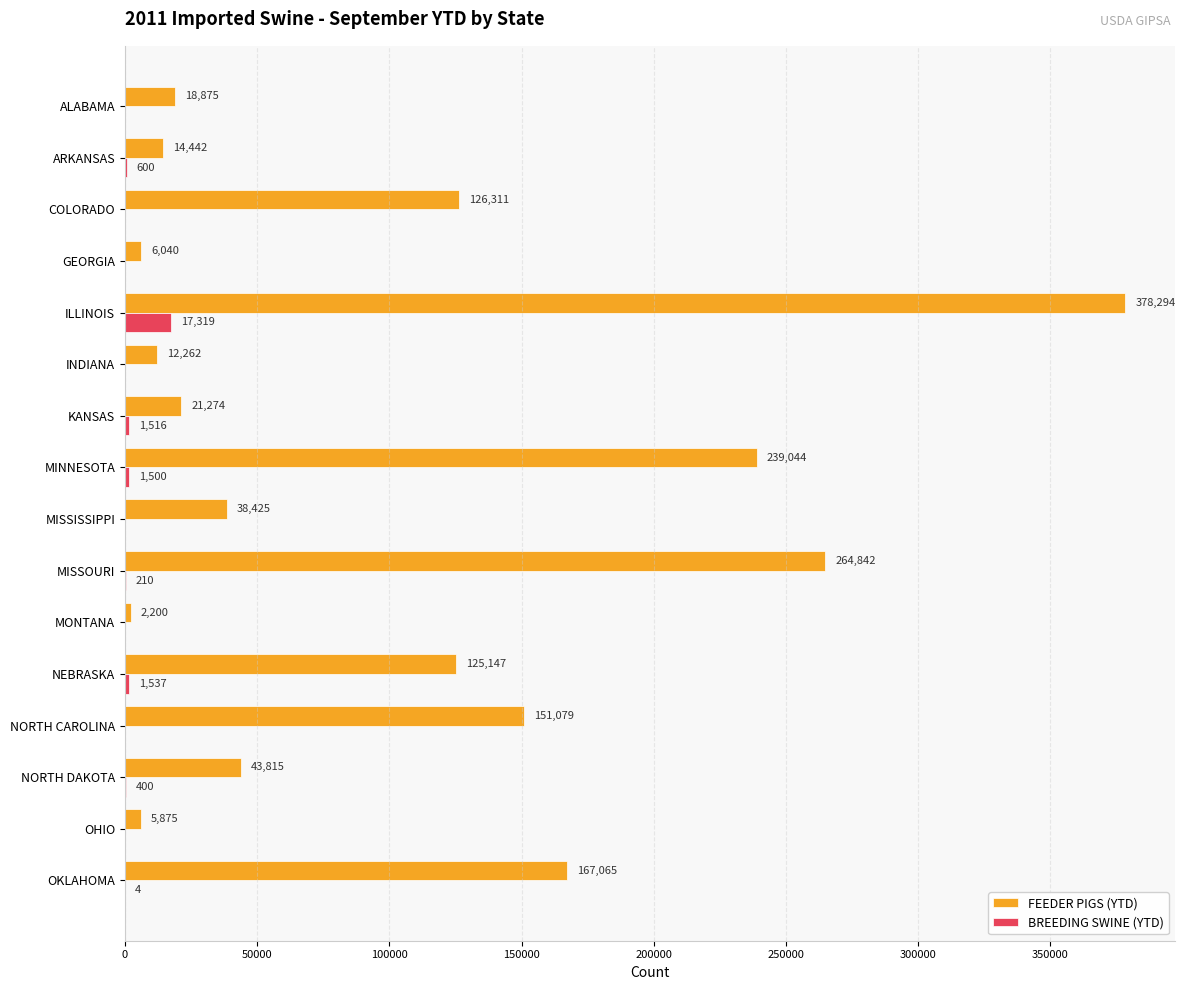

The value of FEEDER PIGS (YTD) at INDIANA is 12262. True or false?

True